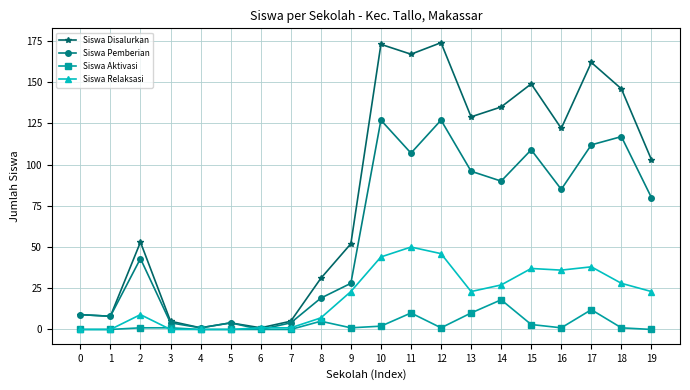

Rank the series by their average value, from highest to lowest.

Siswa Disalurkan, Siswa Pemberian, Siswa Relaksasi, Siswa Aktivasi